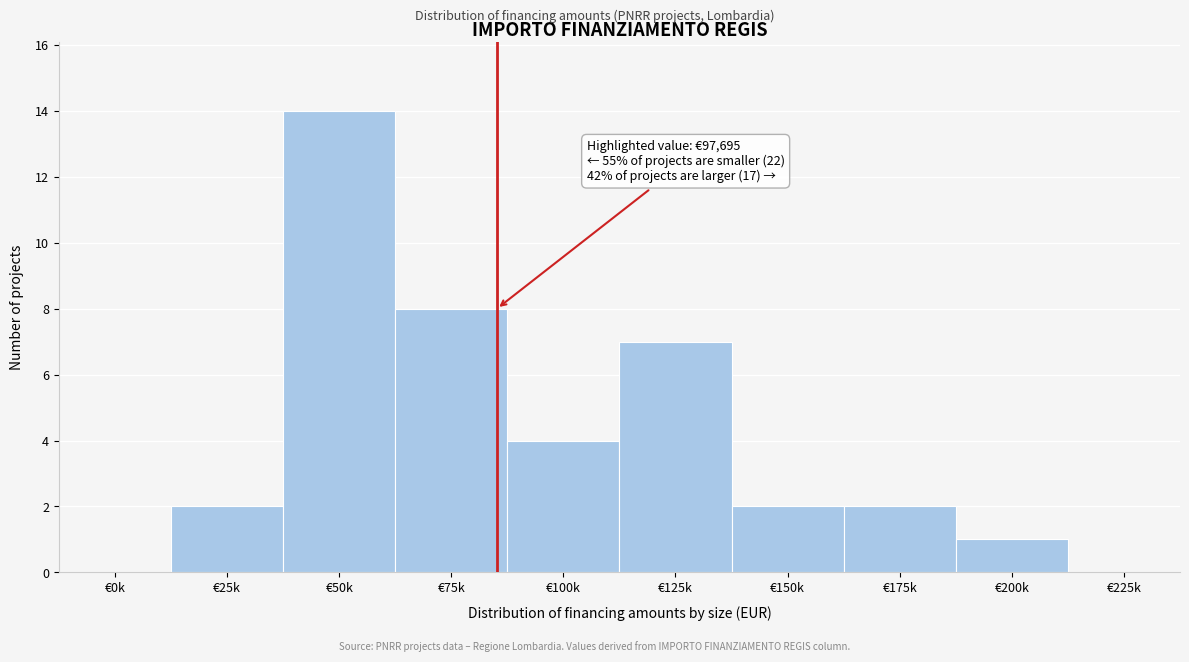

Reading left to right, list all the values displayed in this chart.

€0k=0	€25k=2	€50k=14	€75k=8	€100k=4	€125k=7	€150k=2	€175k=2	€200k=1	€225k=0